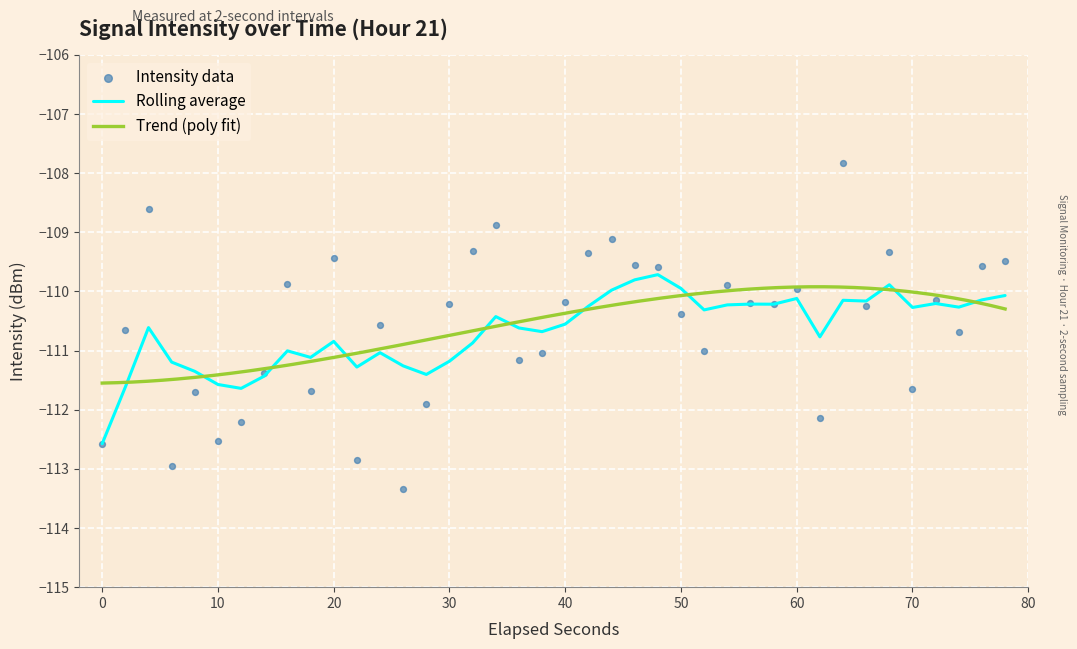

The Rolling average series shows -179.2 at 10. True or false?

False